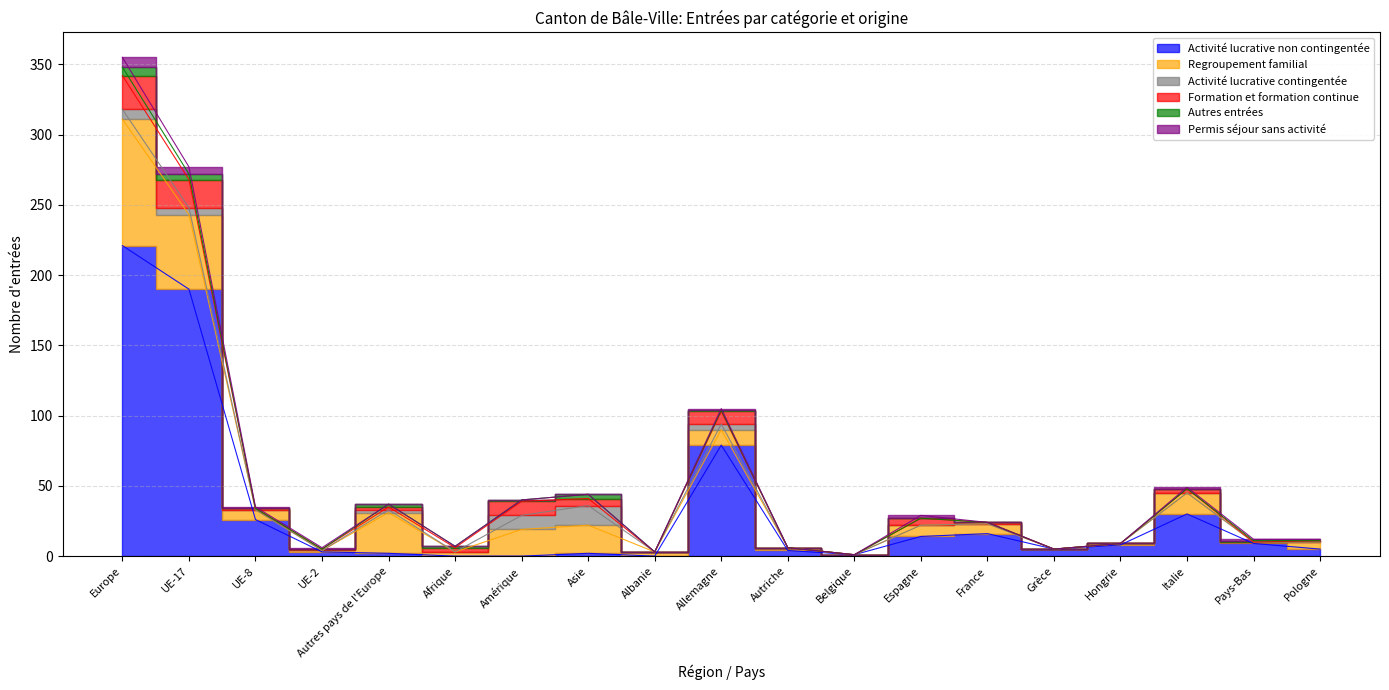

Rank the series at Autriche from lowest to highest value.

Activité lucrative contingentée, Formation et formation continue, Autres entrées, Permis séjour sans activité, Regroupement familial, Activité lucrative non contingentée